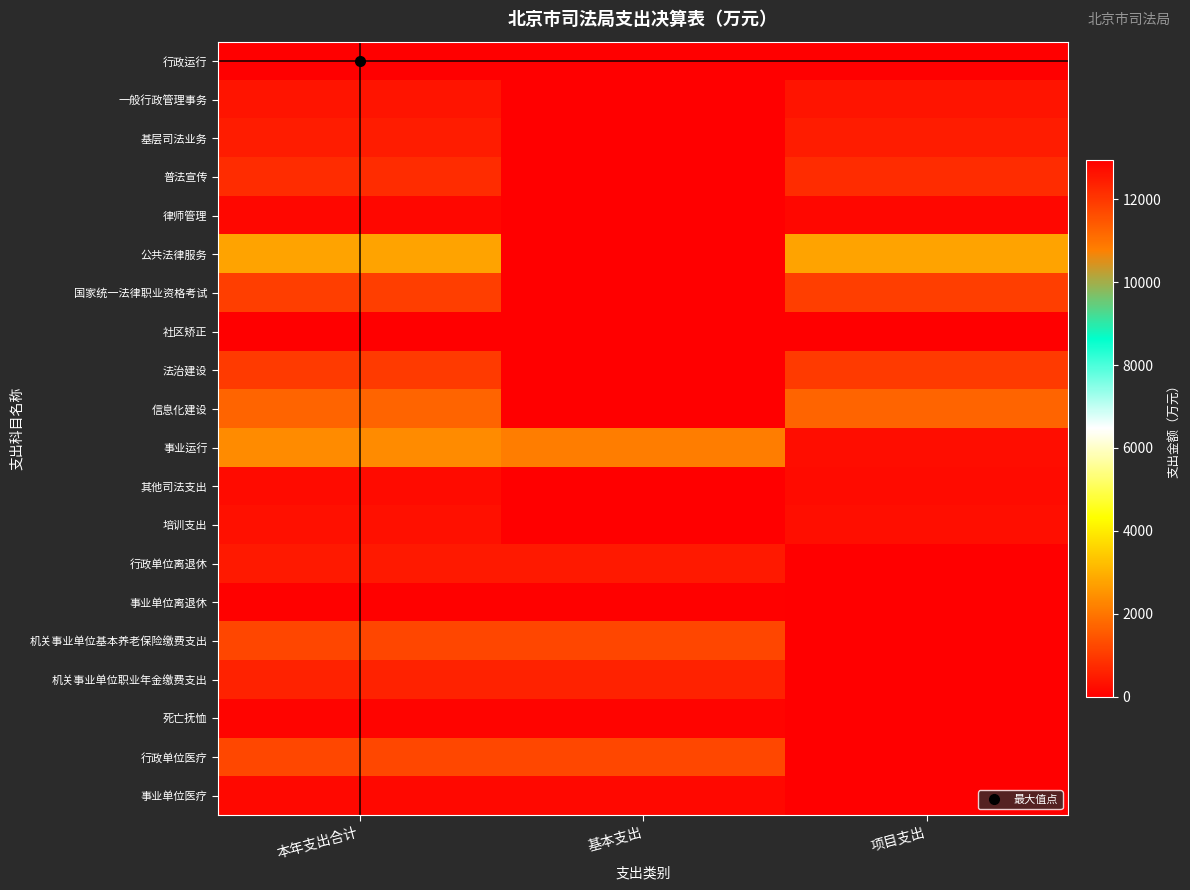

At which category is the sum across all series the highest?

本年支出合计